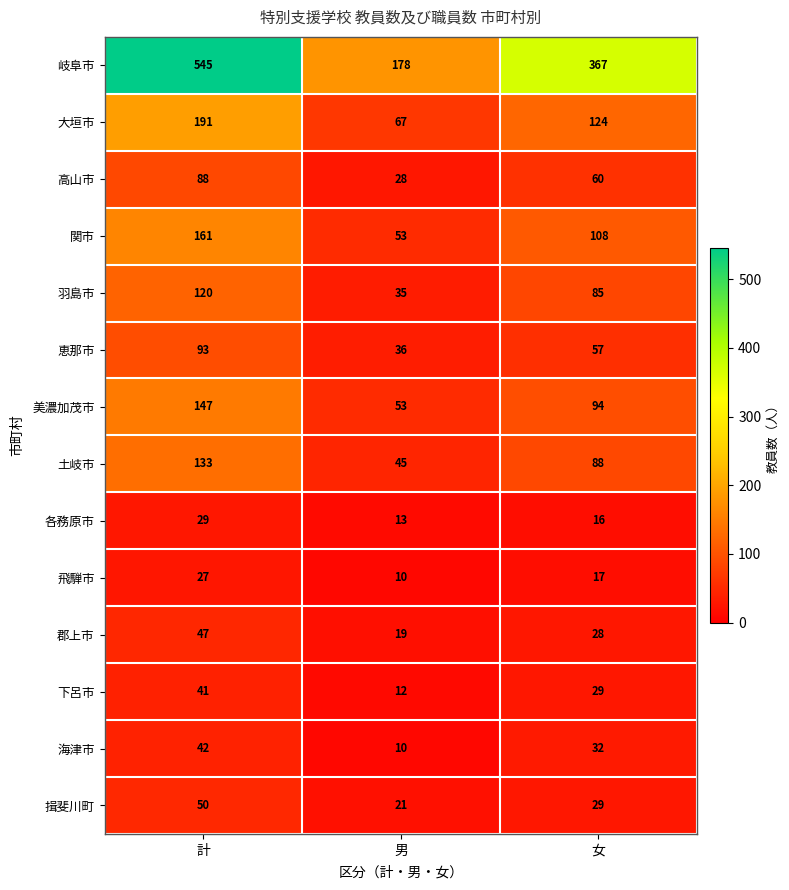

At how many categories does at least one series exceed 203?

2